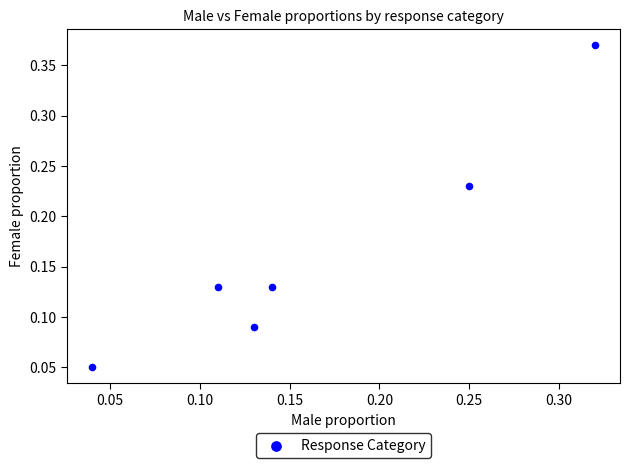

What is the range of X values (max minus min)?

0.3